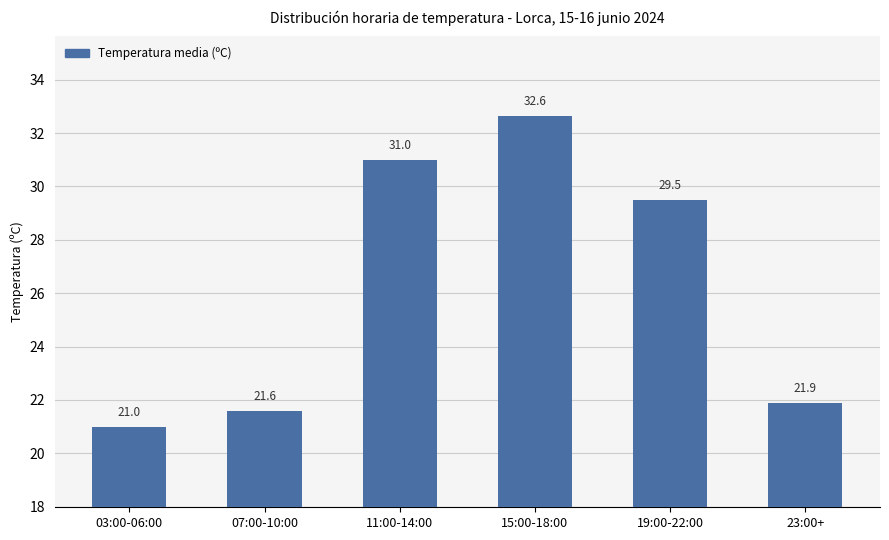

The chart shows a value of 12.9 at 23:00+. True or false?

False